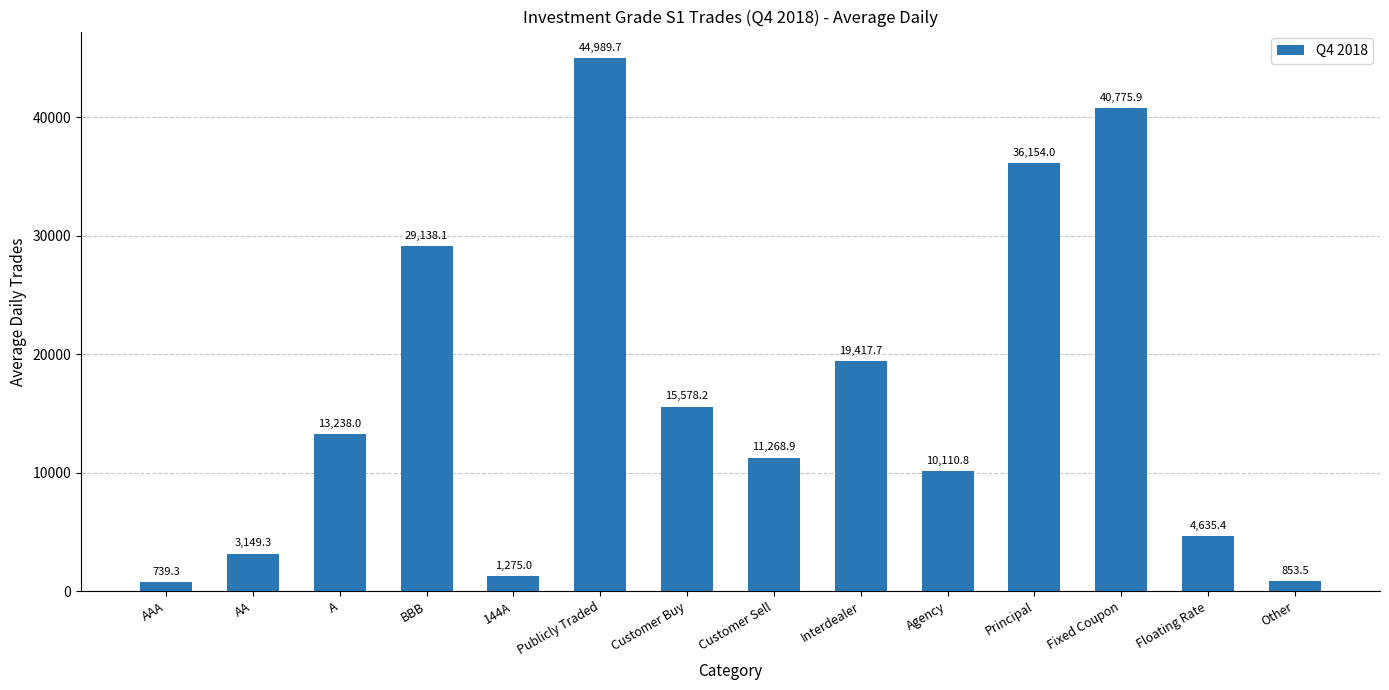

What is the change in value from Customer Buy to Customer Sell?

-4309.3